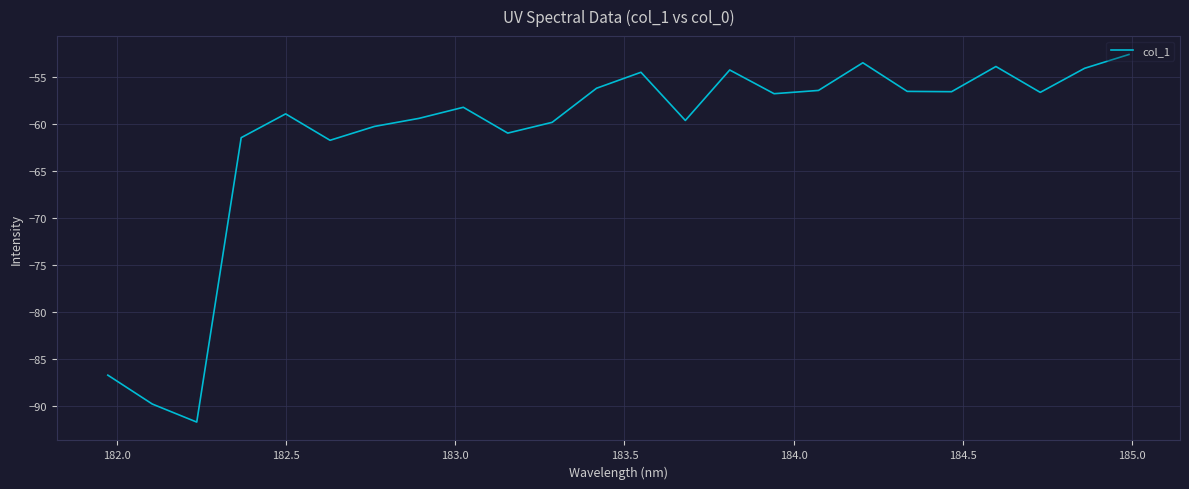

What is the smallest value displayed?

-91.7